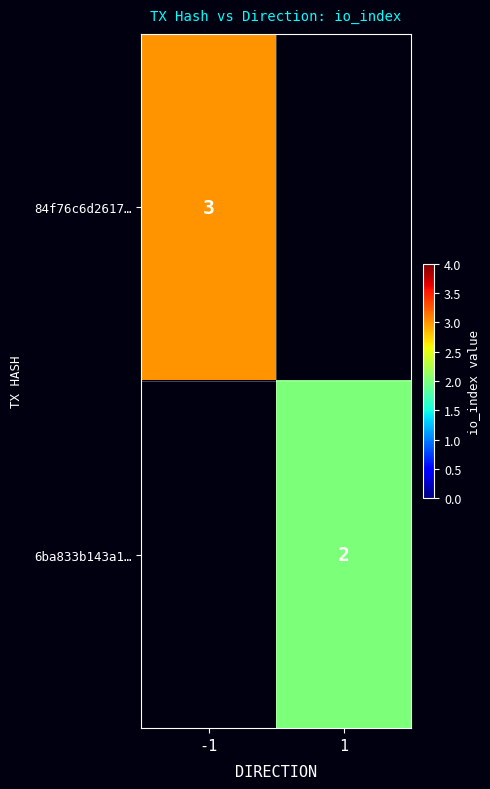

True or false: 84f76c6d2617… has a value of 1 at -1.

False